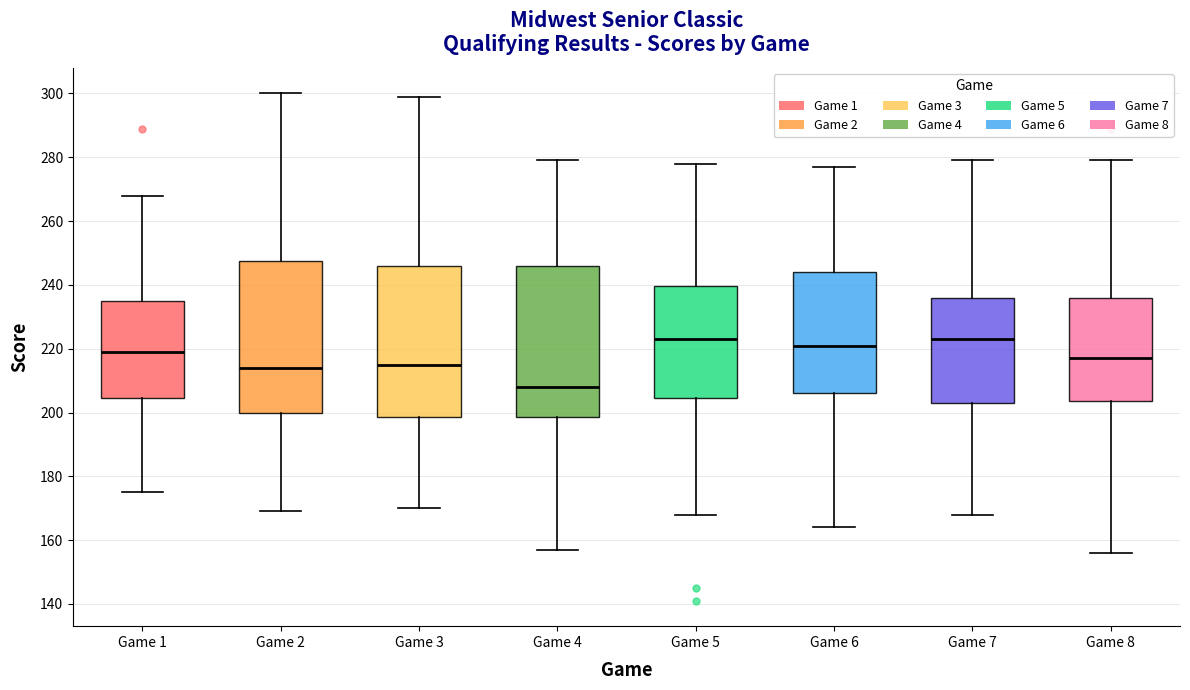

Where does the median line of the box for Game 8 sit on the y-axis? The values are not printed on the chart, so give them approximately, as read against the axis.

218